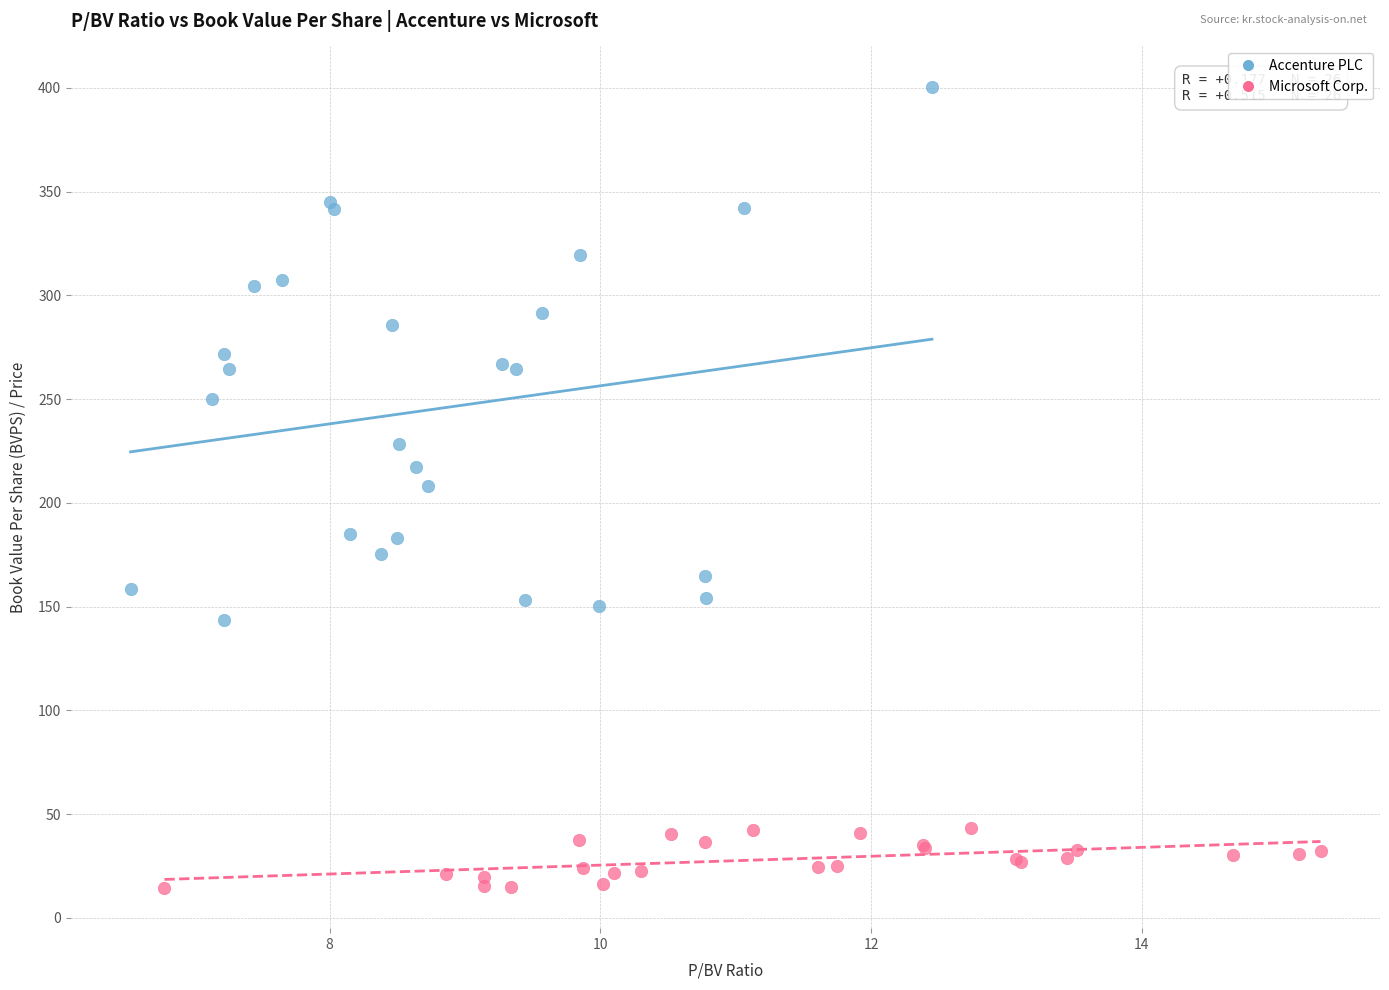

Which series has the widest spread of Y values?

Accenture PLC